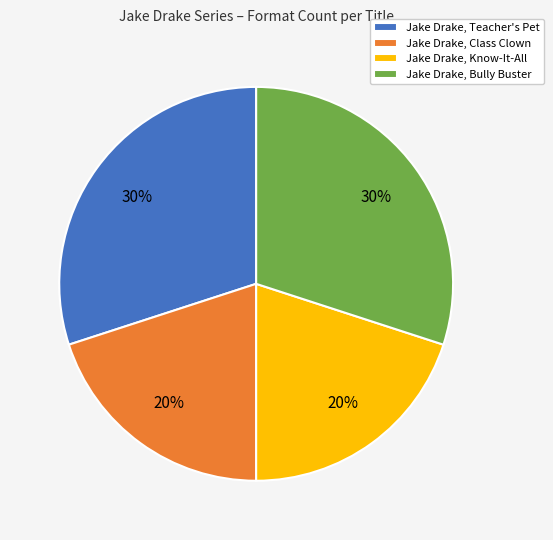

Does Jake Drake, Class Clown account for over 50% of the chart?

No